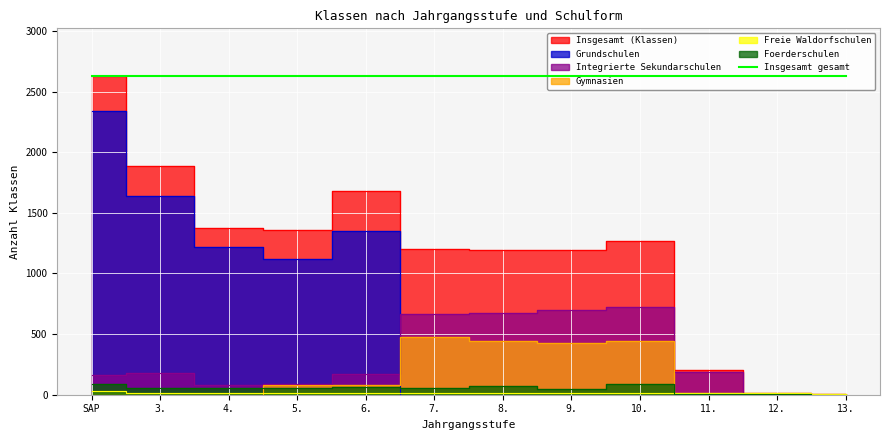

At which label does Gymnasien first exceed 82?

5.